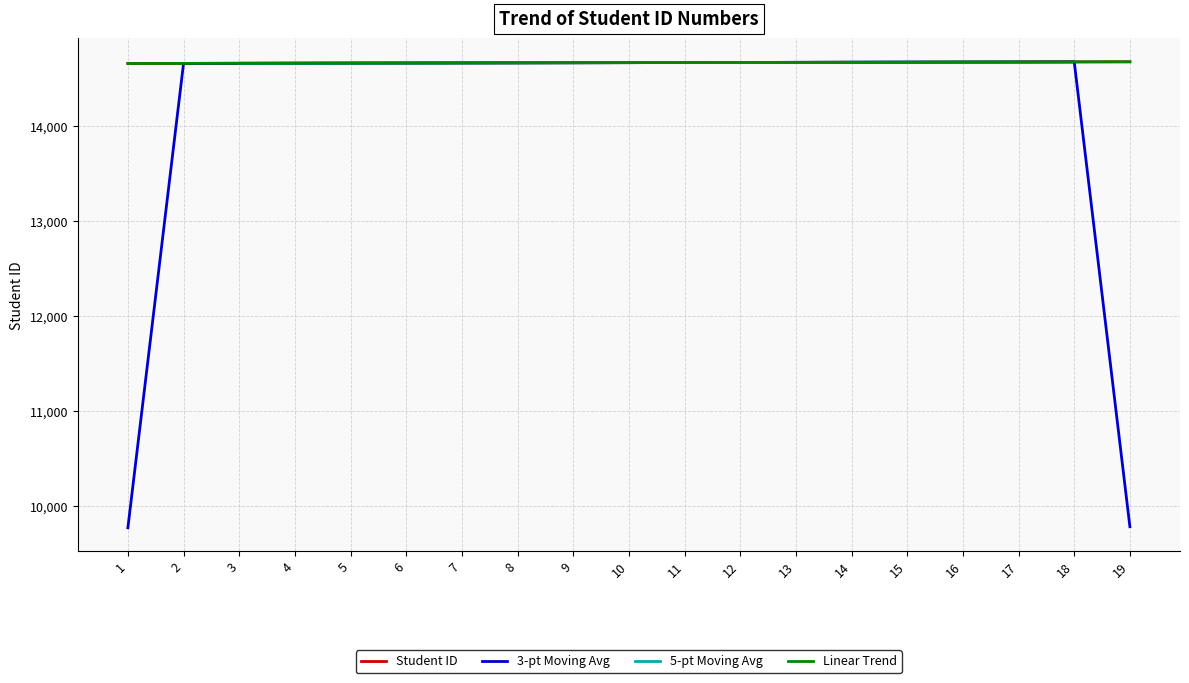

What is the value of the 17th point from the left?

14674